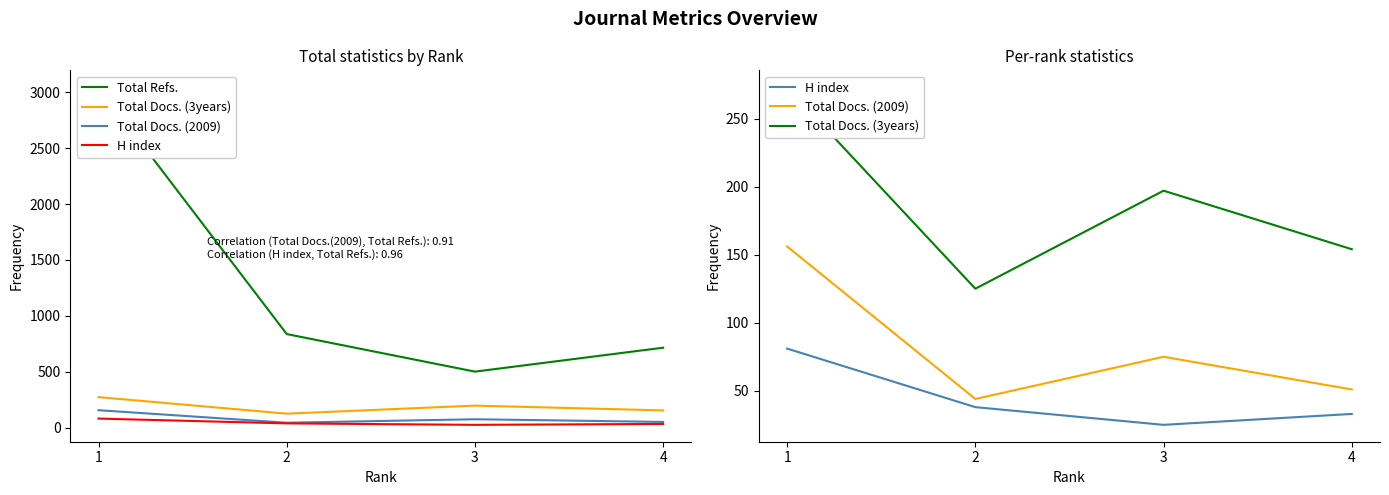

Where is the first local maximum for Total Docs. (3years)?

3